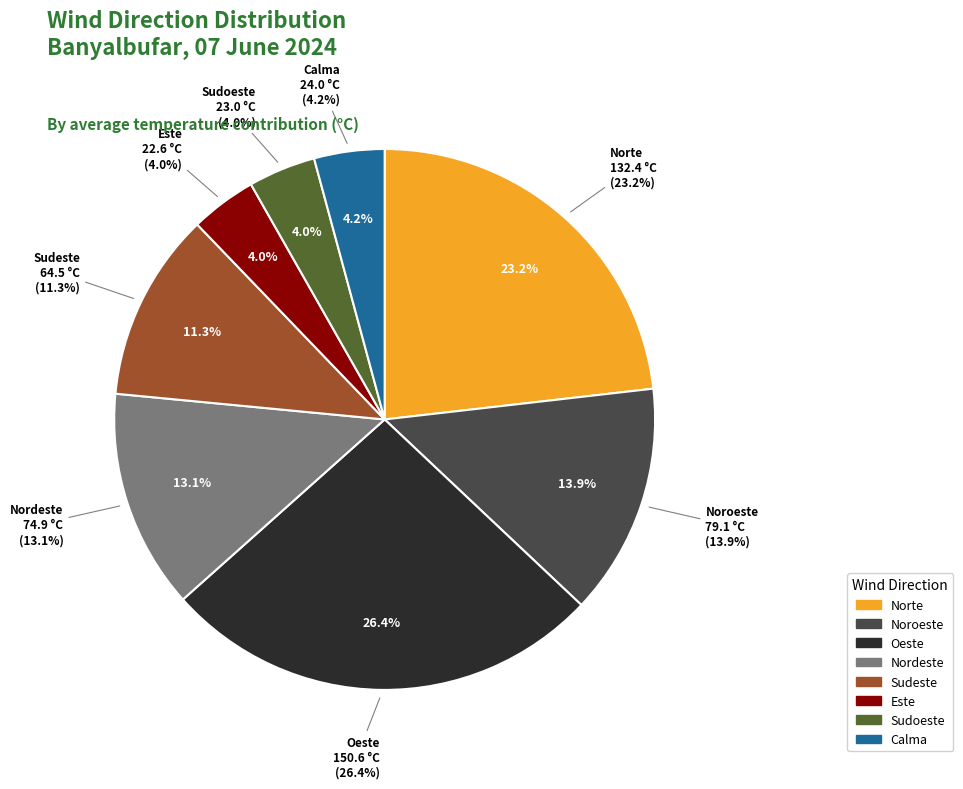

What percentage is NOT represented by Sudoeste?

96.0%